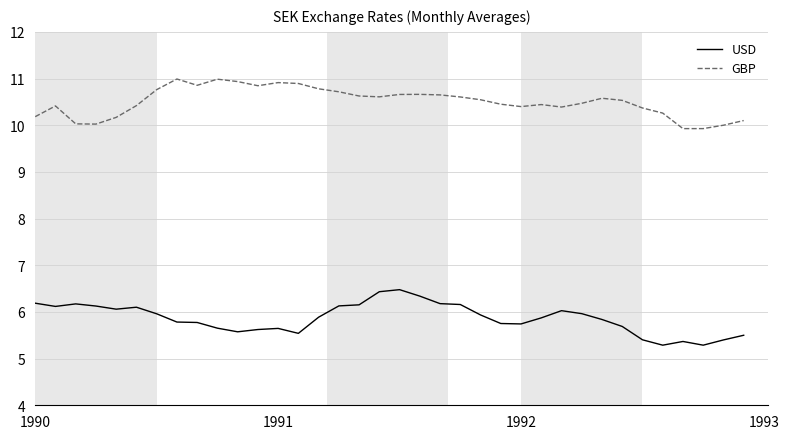

In USD, how many points are higher than both neighbors (excluding endpoints)?

6